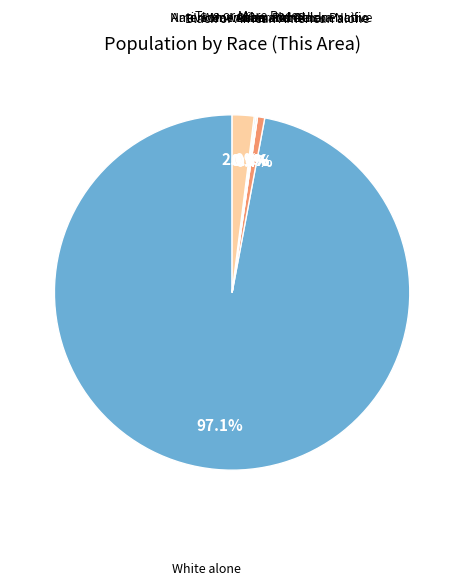

Between White alone and Native Hawaiian and Other Pacific, which is larger?

White alone